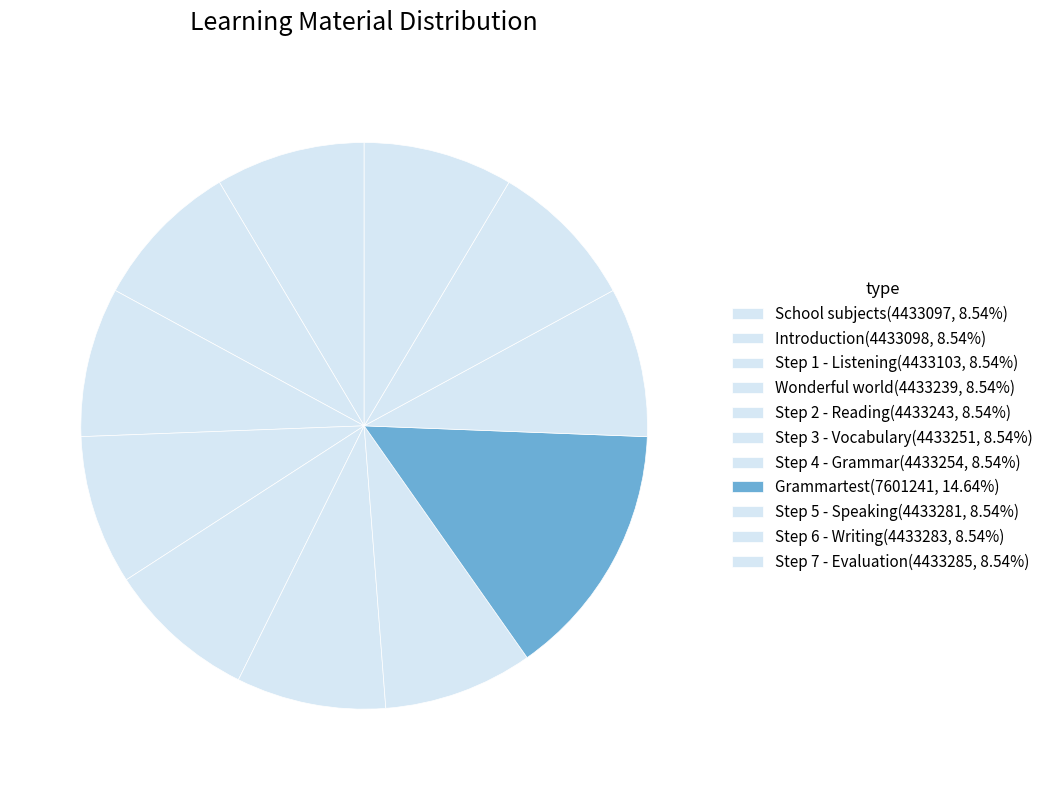

Is Step 2 - Reading the majority of the pie?

No